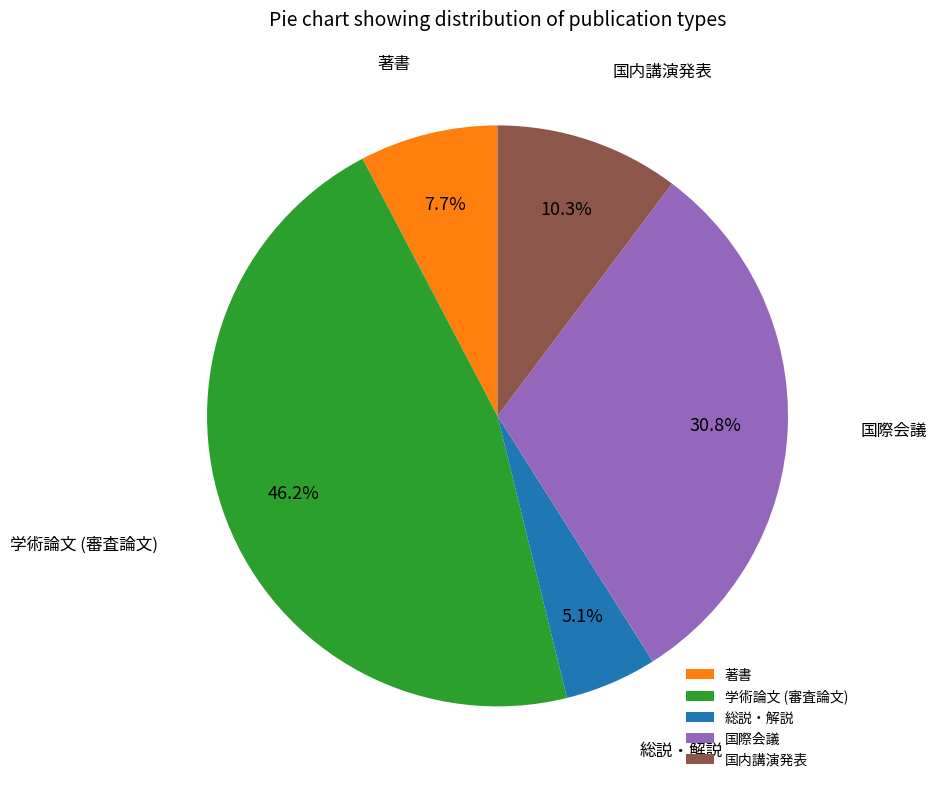

Count the number of slices in the pie.

5